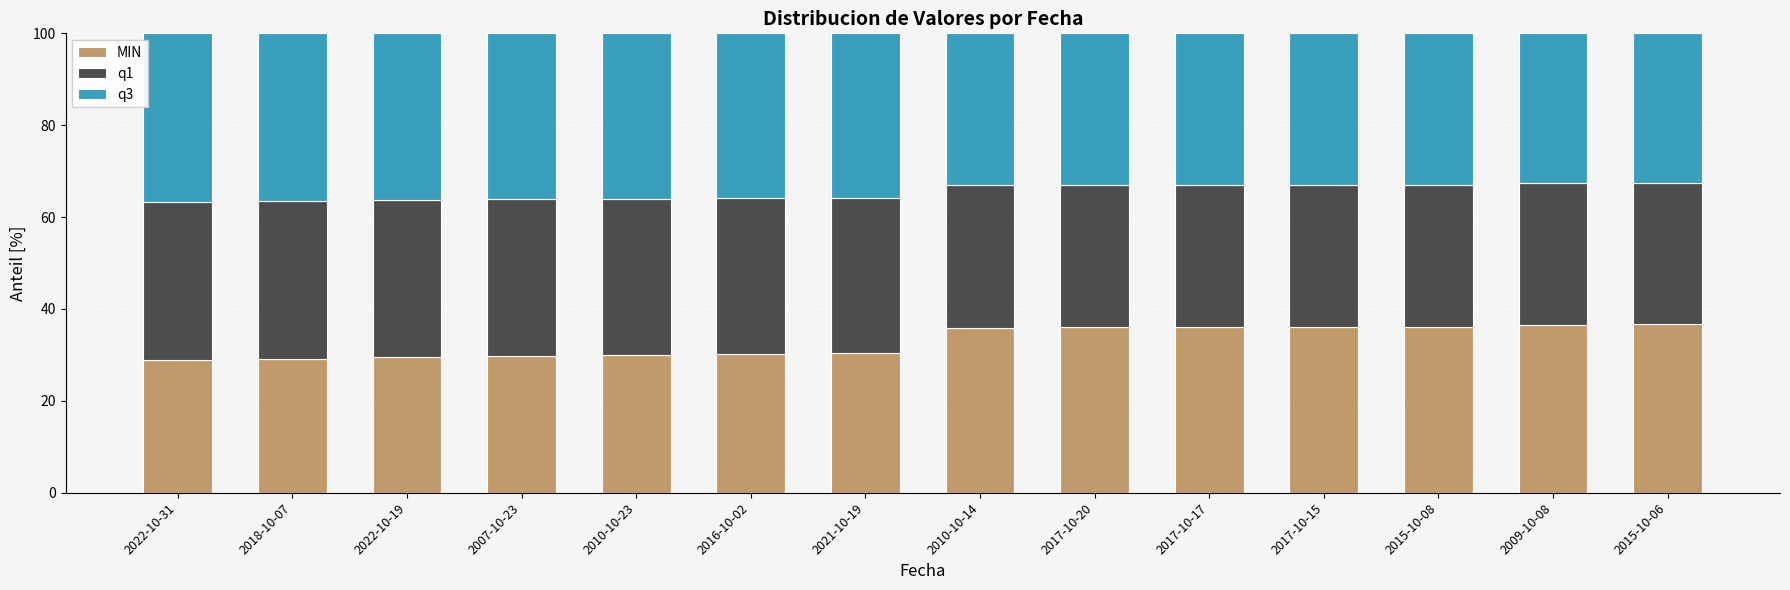

Is it true that MIN equals 30.0 at 2010-10-23?

True